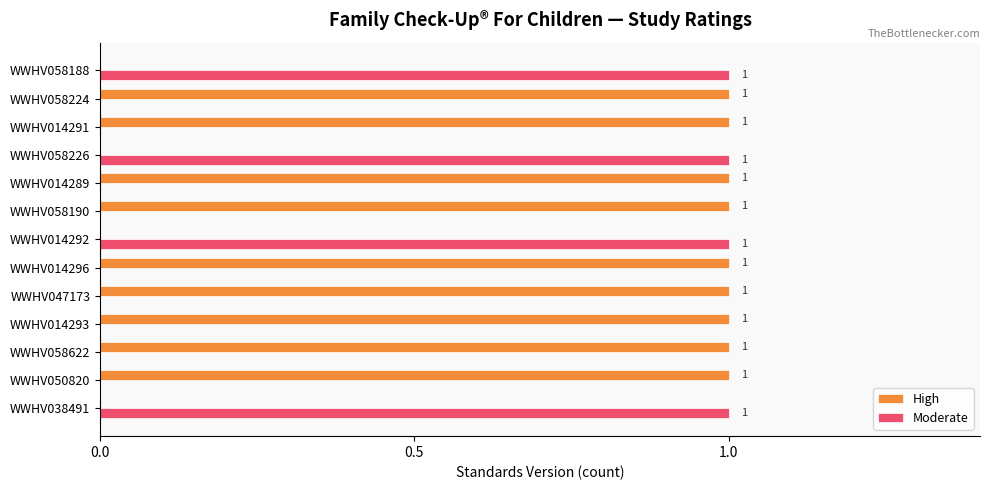

What is the sum of all Moderate values?

4